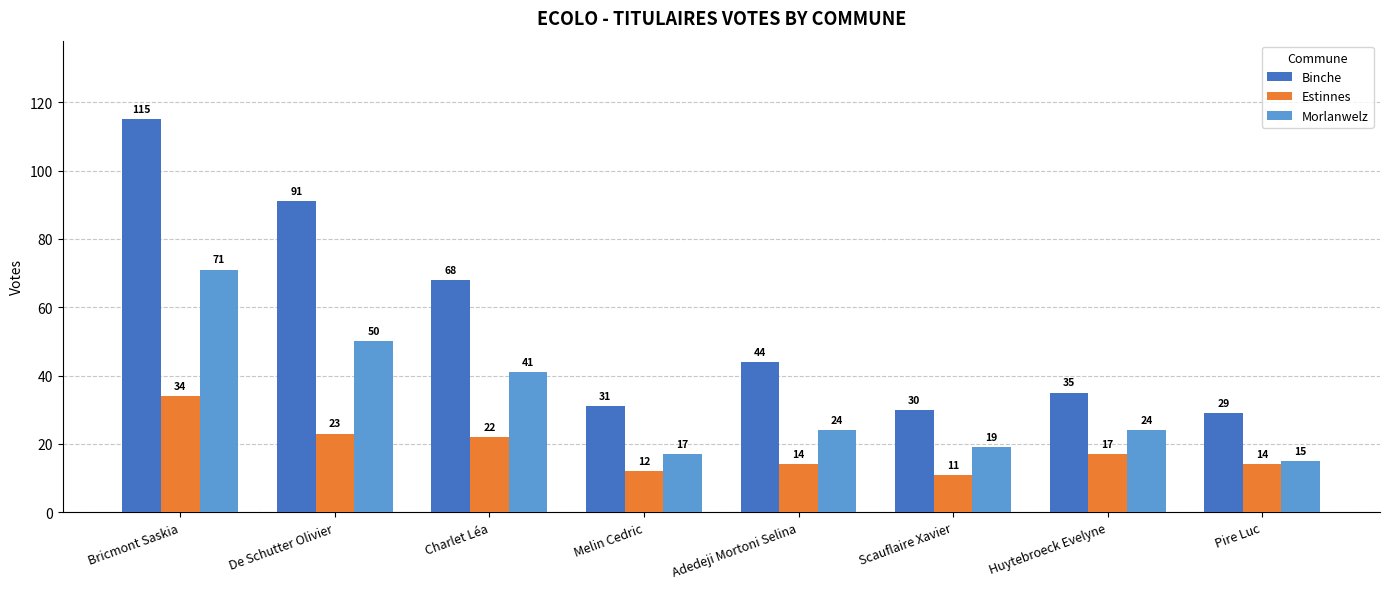

What is the lowest value of the Morlanwelz series?

15